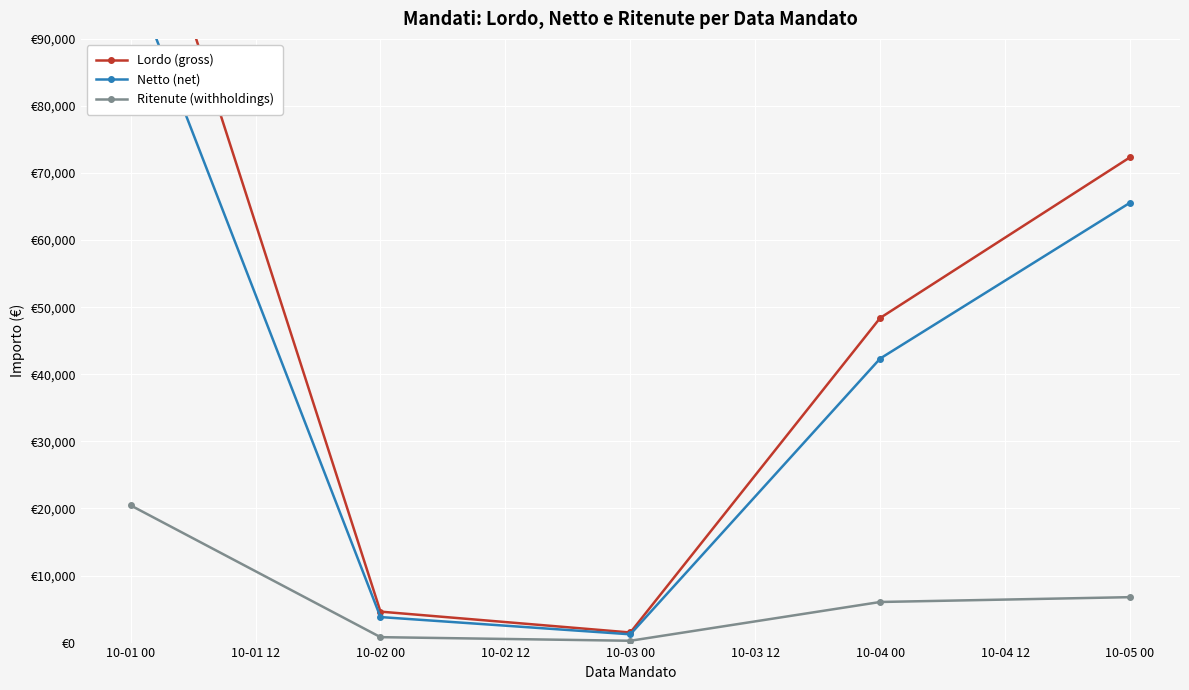

How many values in the Ritenute (withholdings) series are below 6052?

2